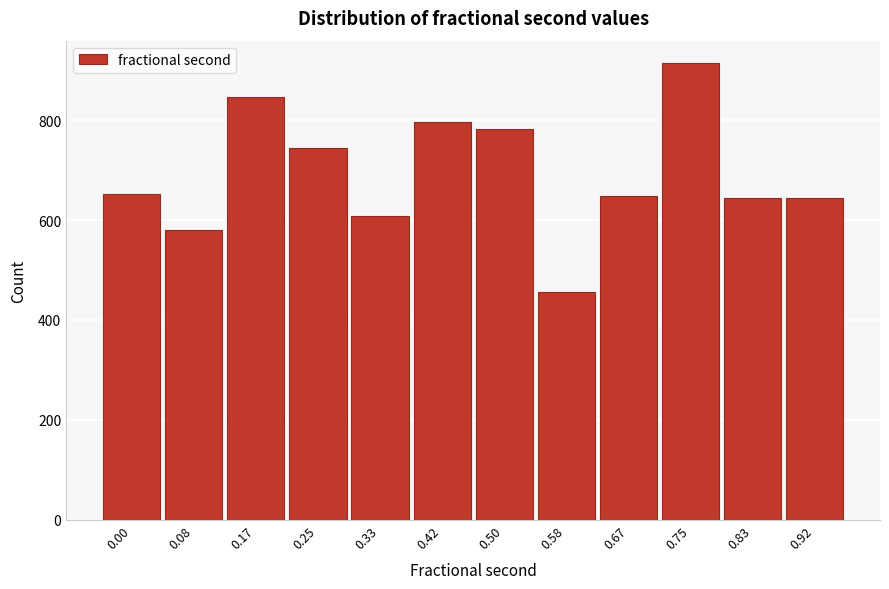

What is the value of the 1st bar from the left?

652